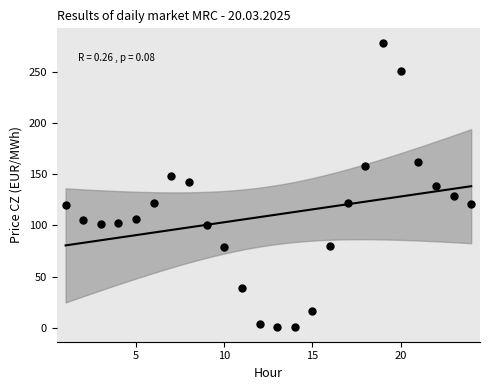

What is the range of X values (max minus min)?

23.0